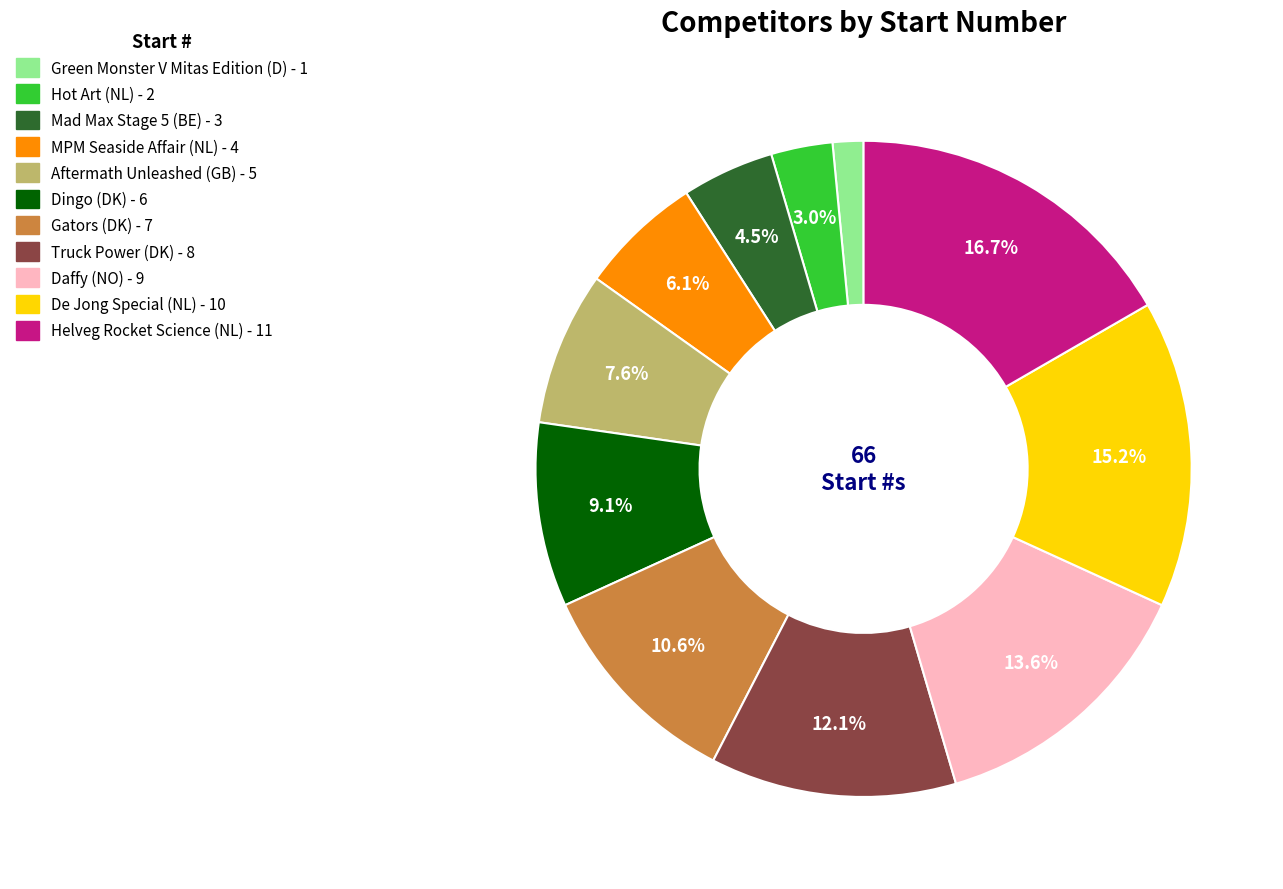

What is the total percentage of Aftermath Unleashed (GB) and Gators (DK)?

18.2%